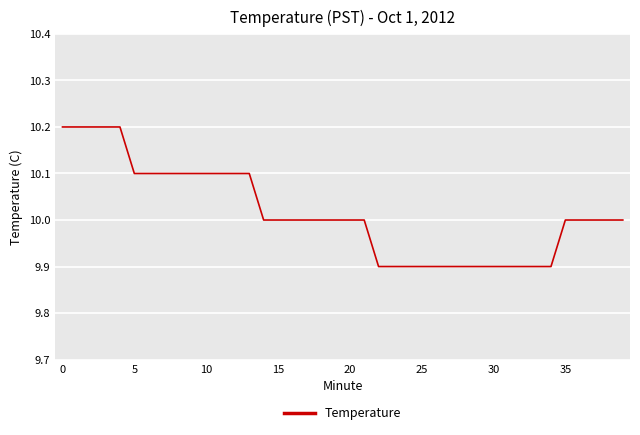

What is the difference between the maximum and minimum values?

0.3